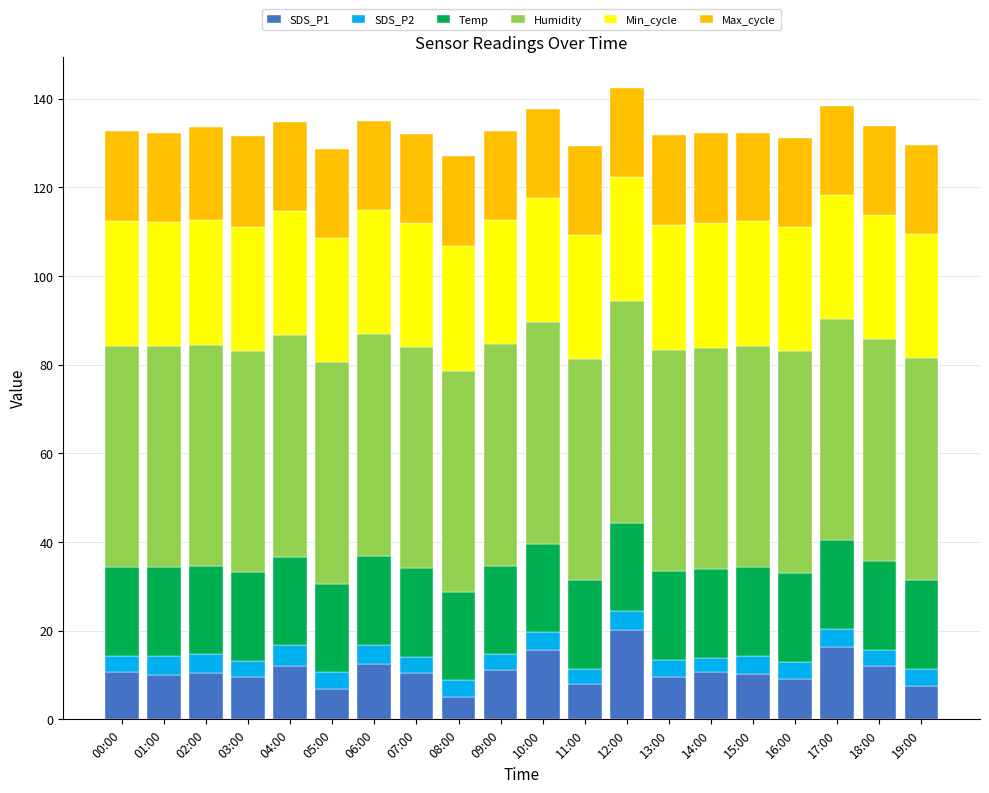

What is the total value across all series at 10:00?

137.6